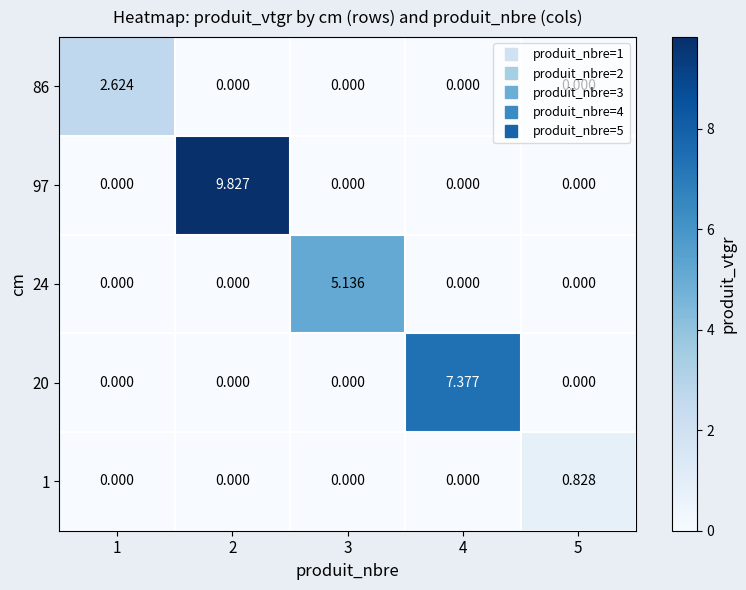

Is the value of 1 at 5 greater than the value of 97 at 5?

Yes